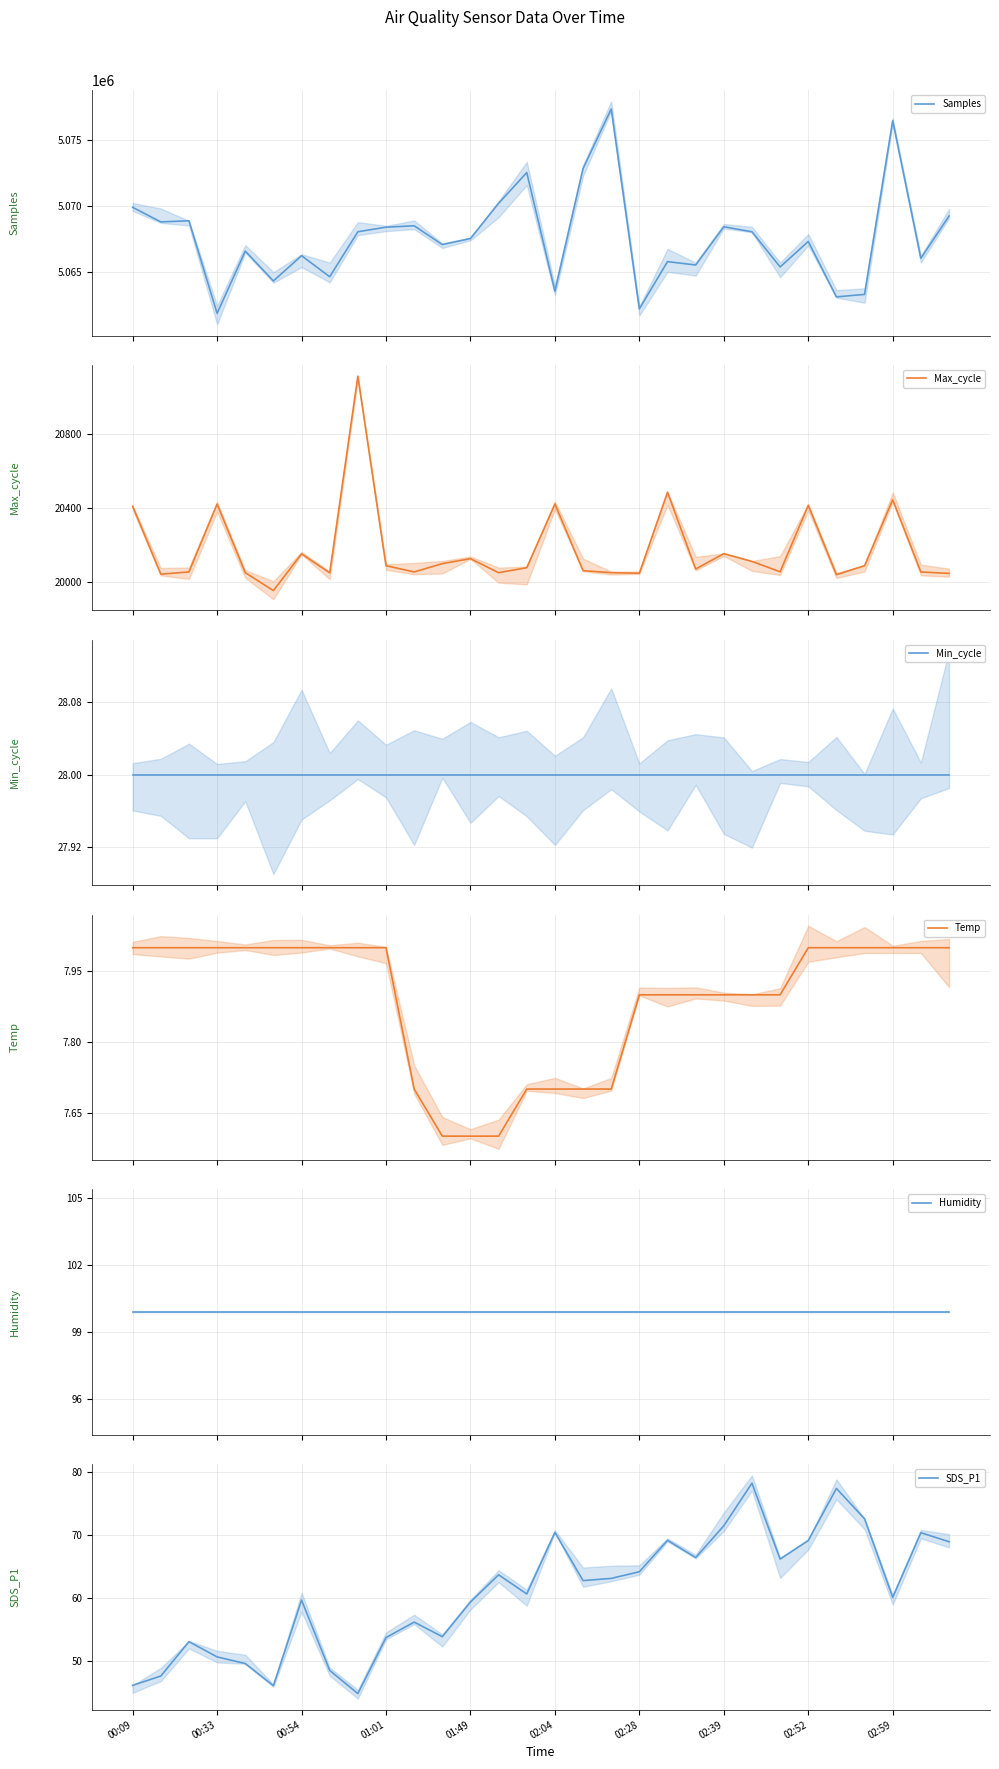

Count the number of categories in the chart.

30